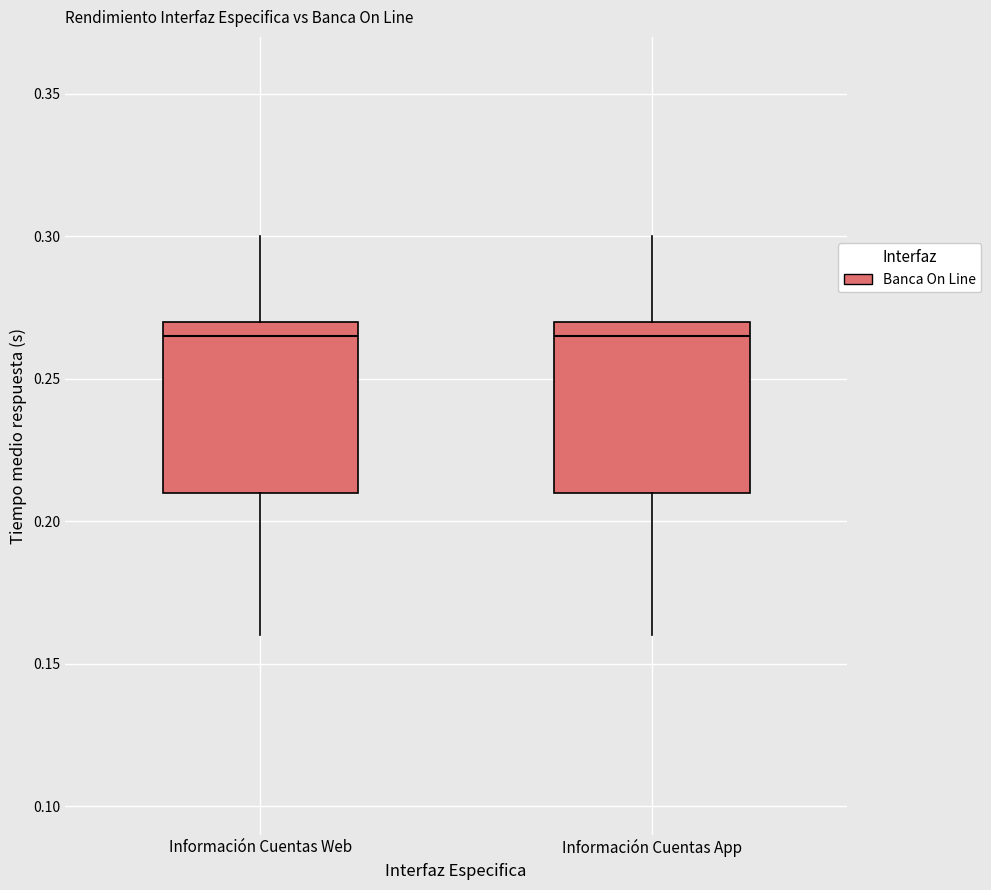

Reading left to right, transcribe this box plot: for each box, give where its median line is, the range the box spans, and where its two whiskers end, as read against the y-axis. The values are not printed on the chart, so give them approximately, as read against the axis.

Información Cuentas Web: median 0.265, box 0.210 to 0.270, whiskers 0.160 to 0.300
Información Cuentas App: median 0.265, box 0.210 to 0.270, whiskers 0.160 to 0.300